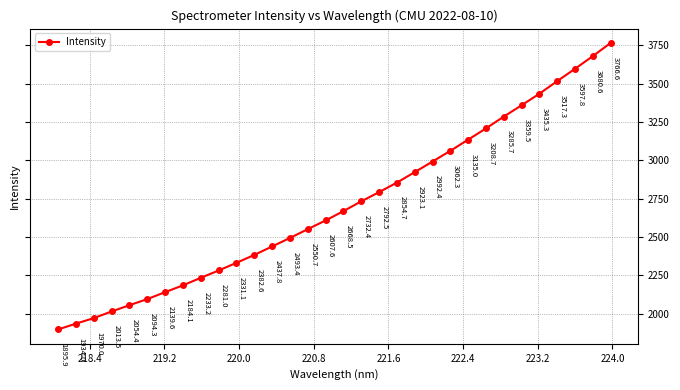

What is the sum of all values?

86615.5